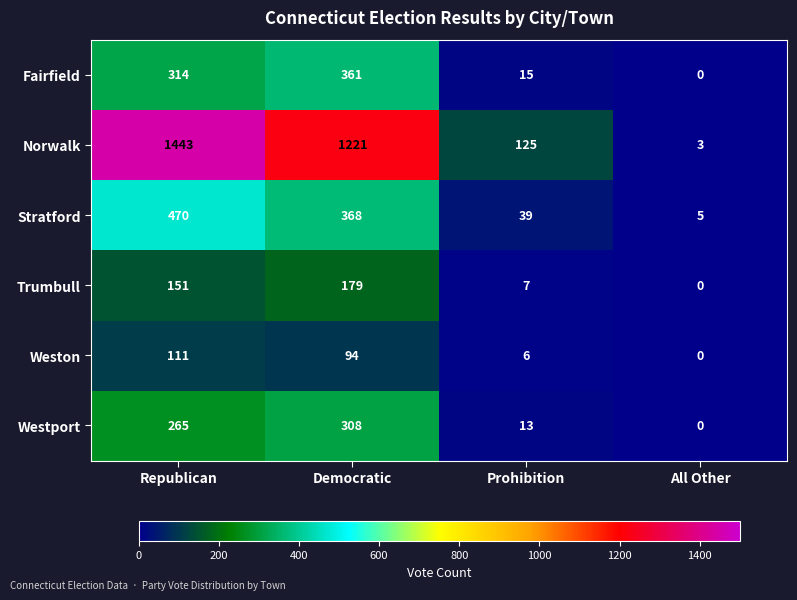

List the series in order of their peak value, highest first.

Norwalk, Stratford, Fairfield, Westport, Trumbull, Weston